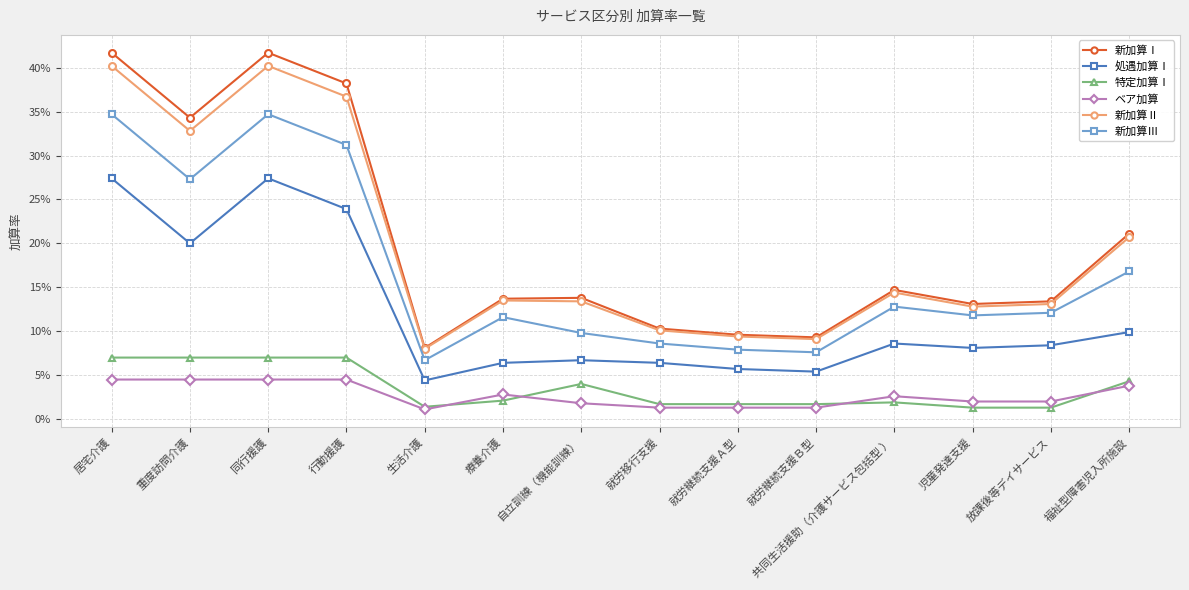

True or false: 新加算Ⅰ and 新加算Ⅲ cross at least once.

False